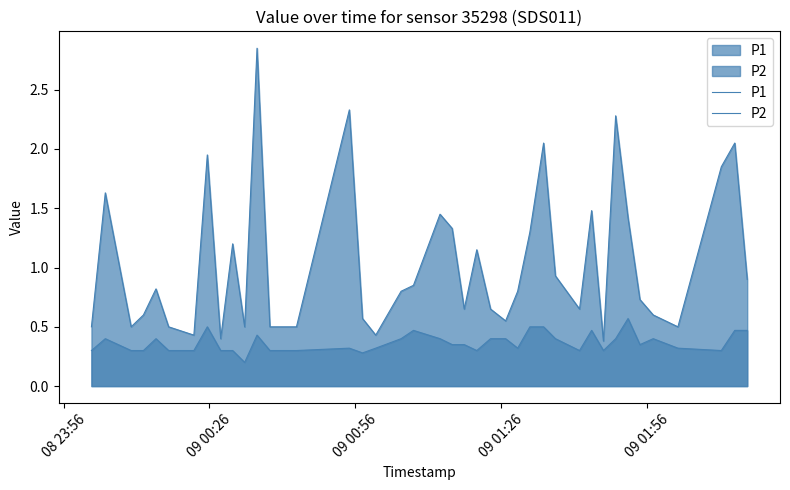

Does the chart have visible grid lines?

No